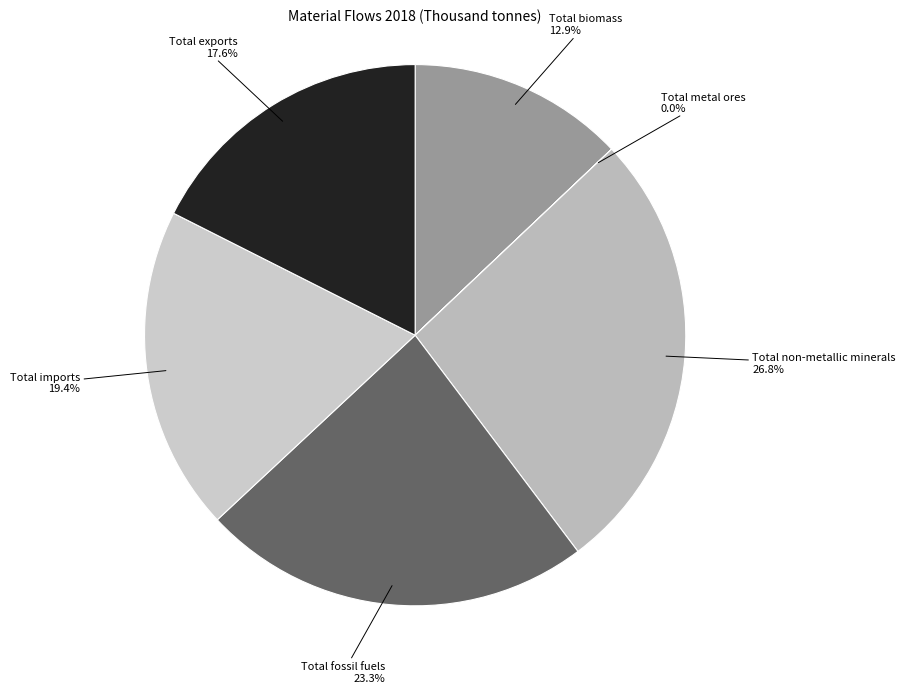

Which category has the biggest portion of the pie?

Total non-metallic minerals